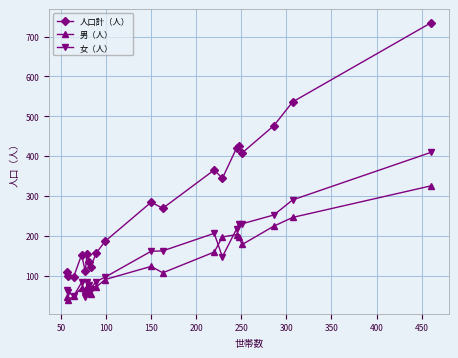

True or false: 男（人） and 人口計（人） cross at least once.

False